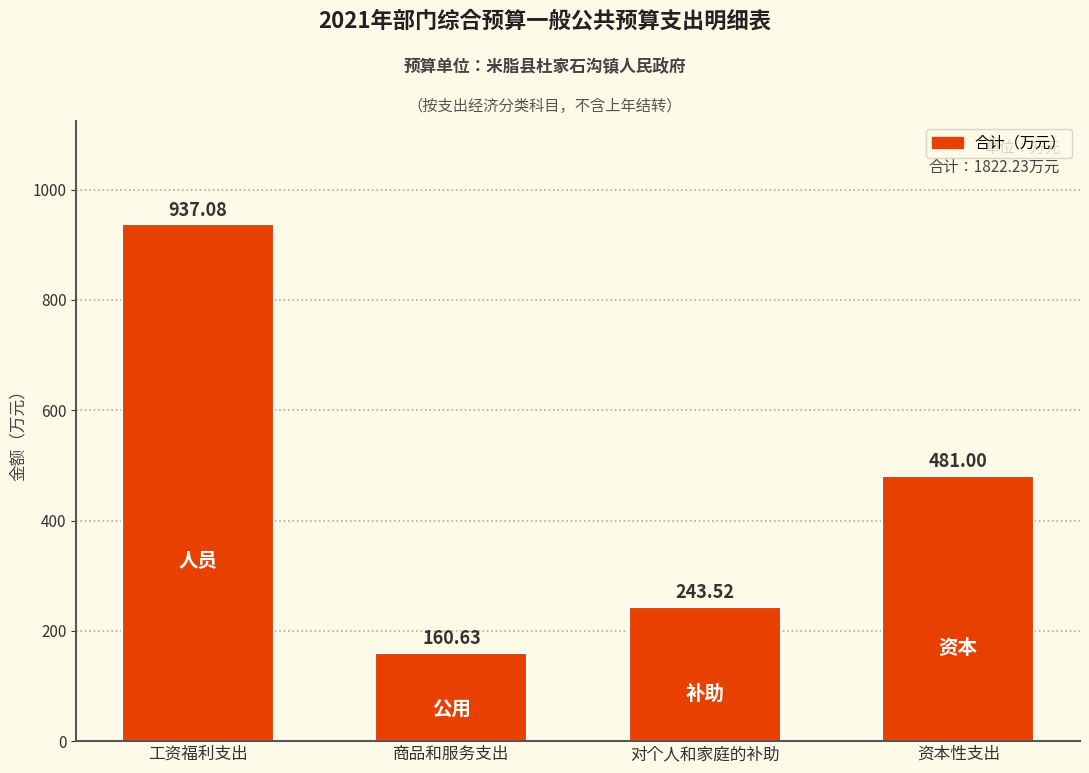

At which label does the data first exceed 481?

工资福利支出